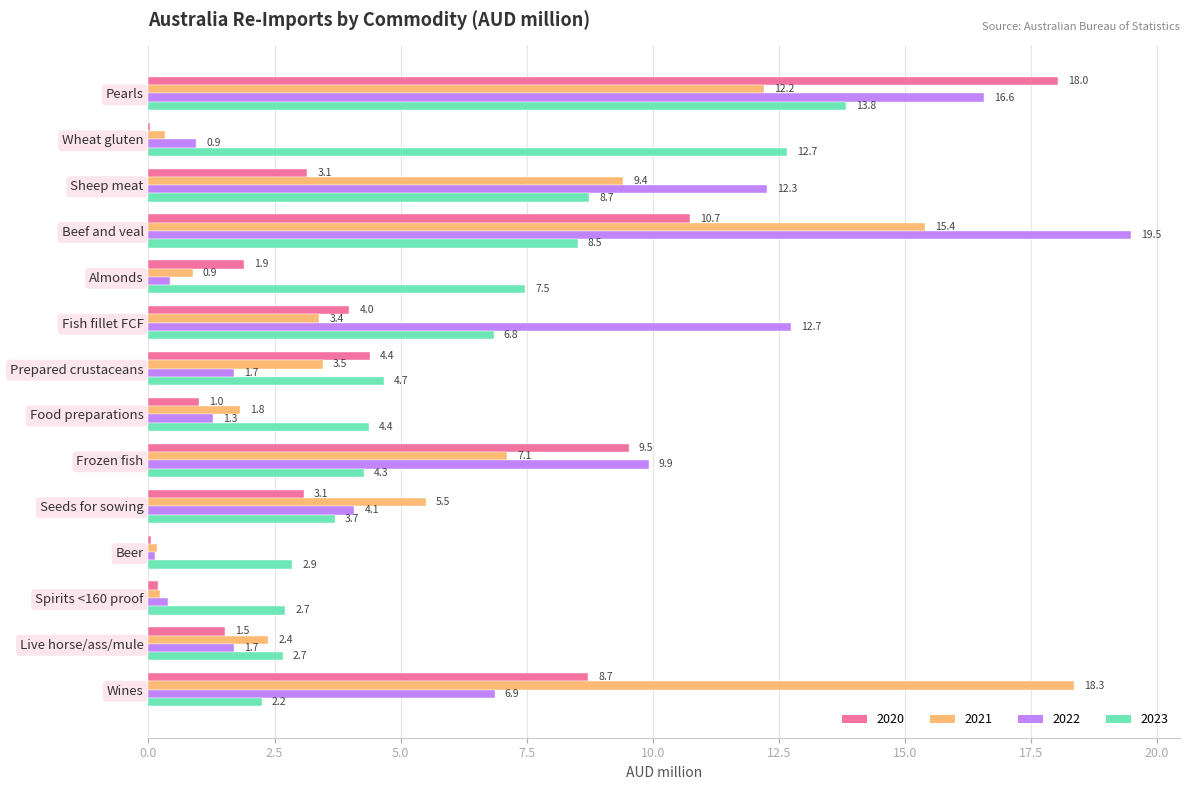

Is it true that 2020 equals 9.5 at Frozen fish?

True